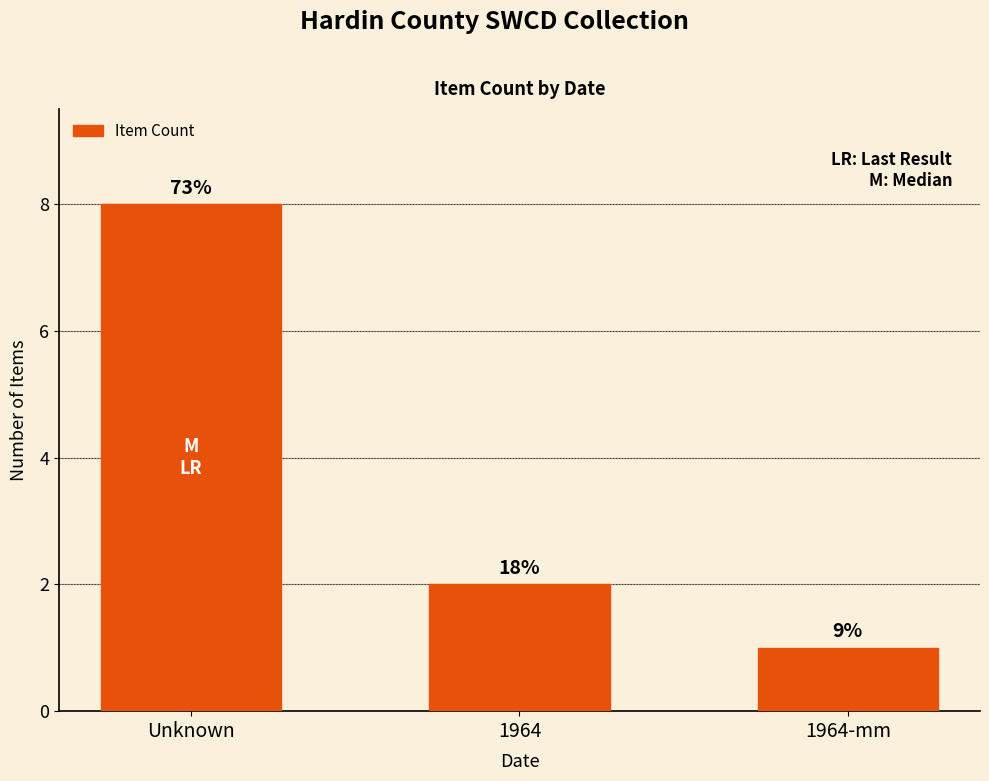

Which category has the highest value across all series?

Unknown